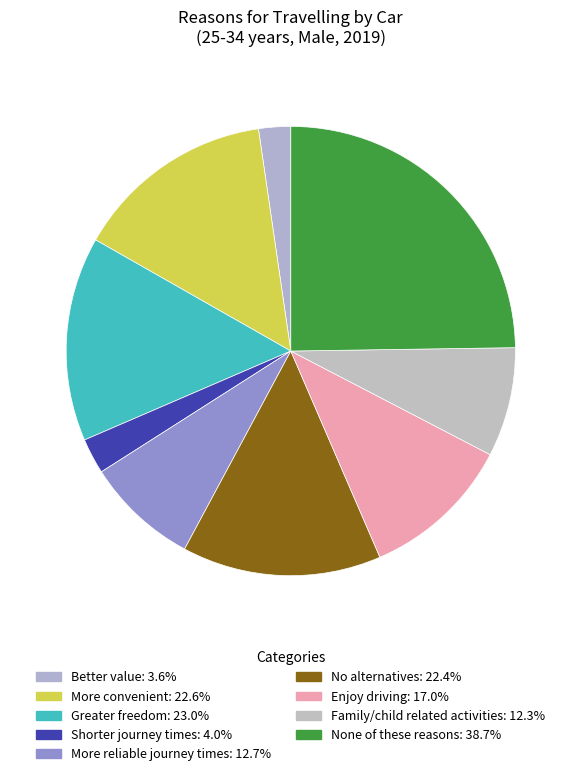

How many slices are in this pie chart?

9